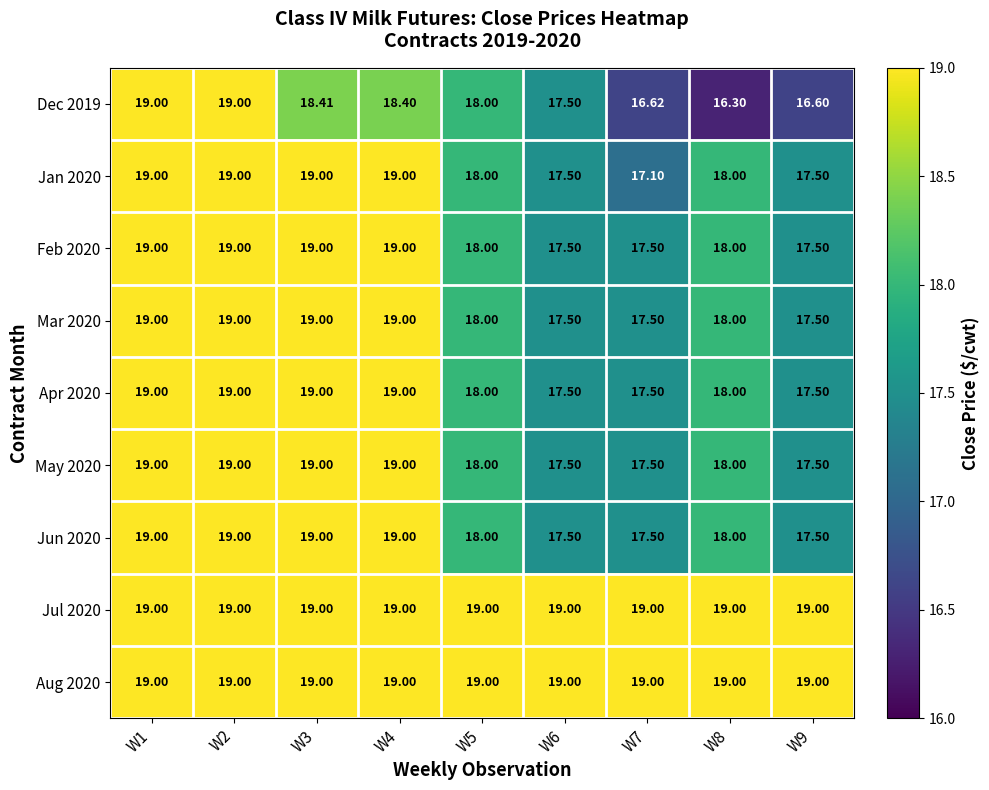

Is the value of Jun 2020 at W3 greater than the value of Dec 2019 at W5?

Yes